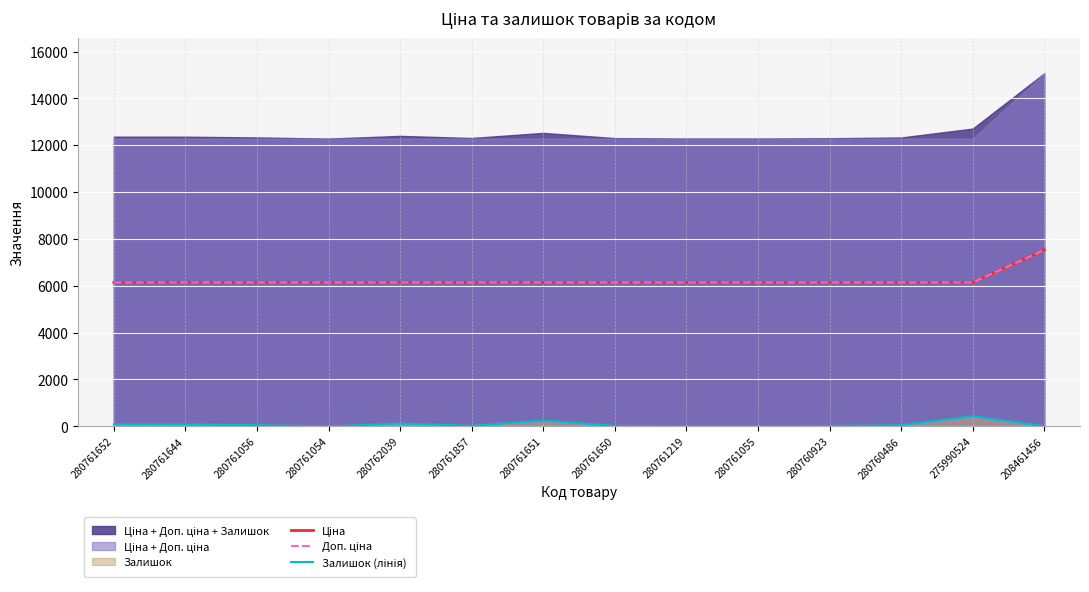

What is the average value of the Залишок (лінія) series?

80.1